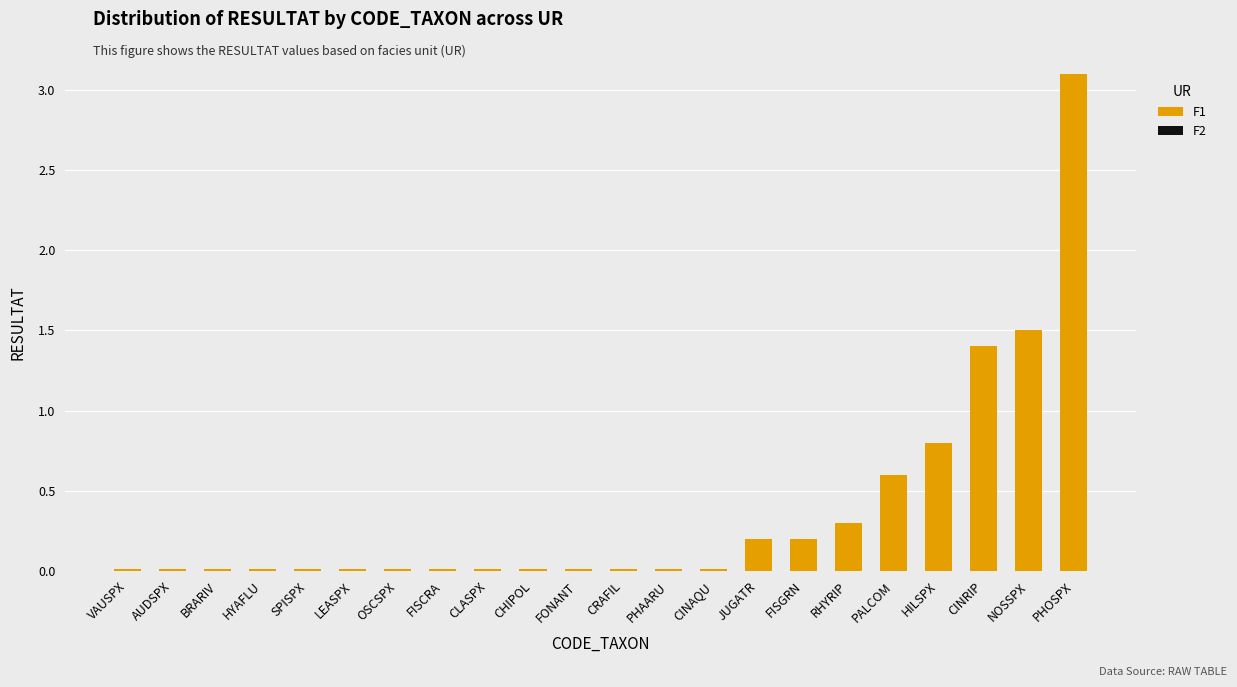

Are the bars horizontal?

No